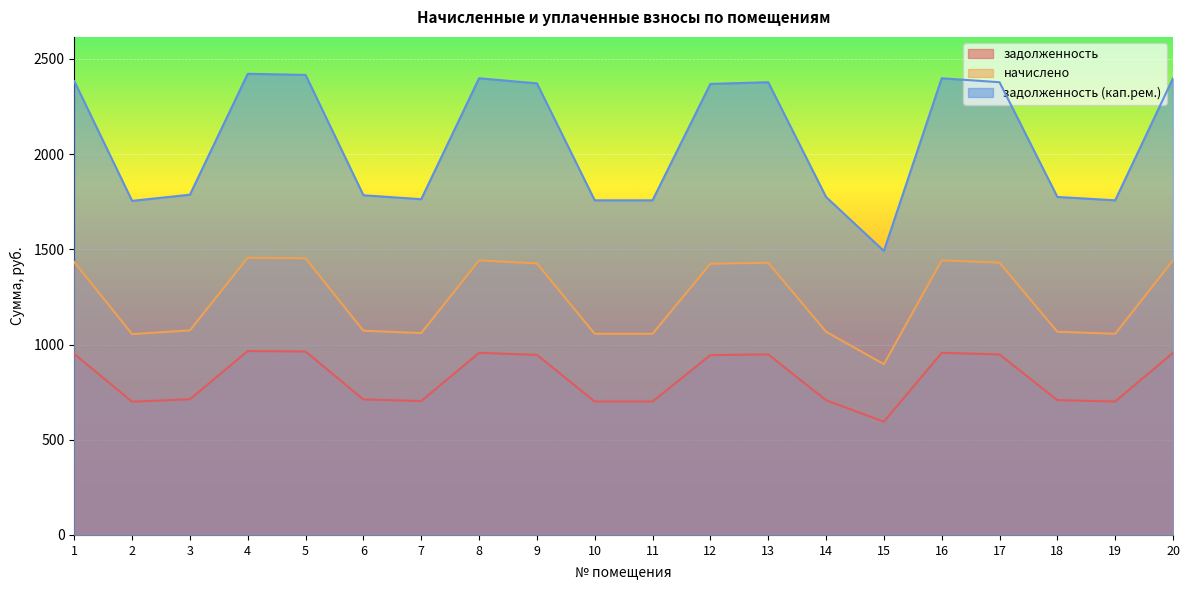

What is the maximum value shown in the chart?

2422.3